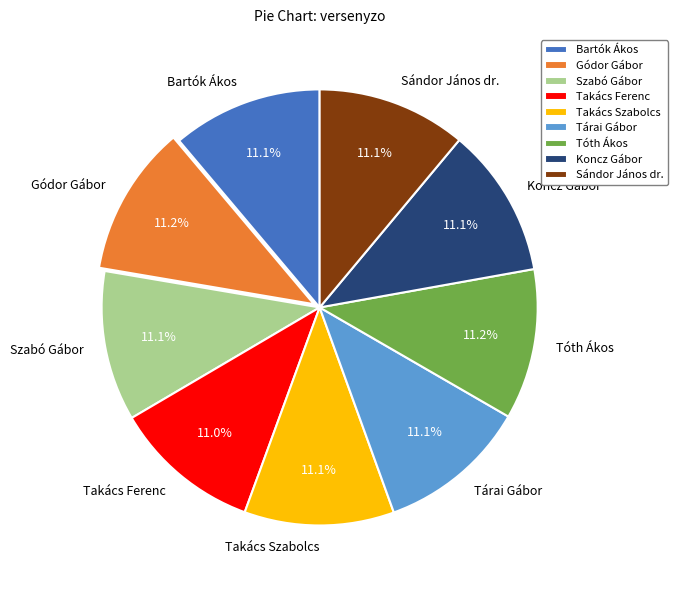

Does any single category account for the majority?

No